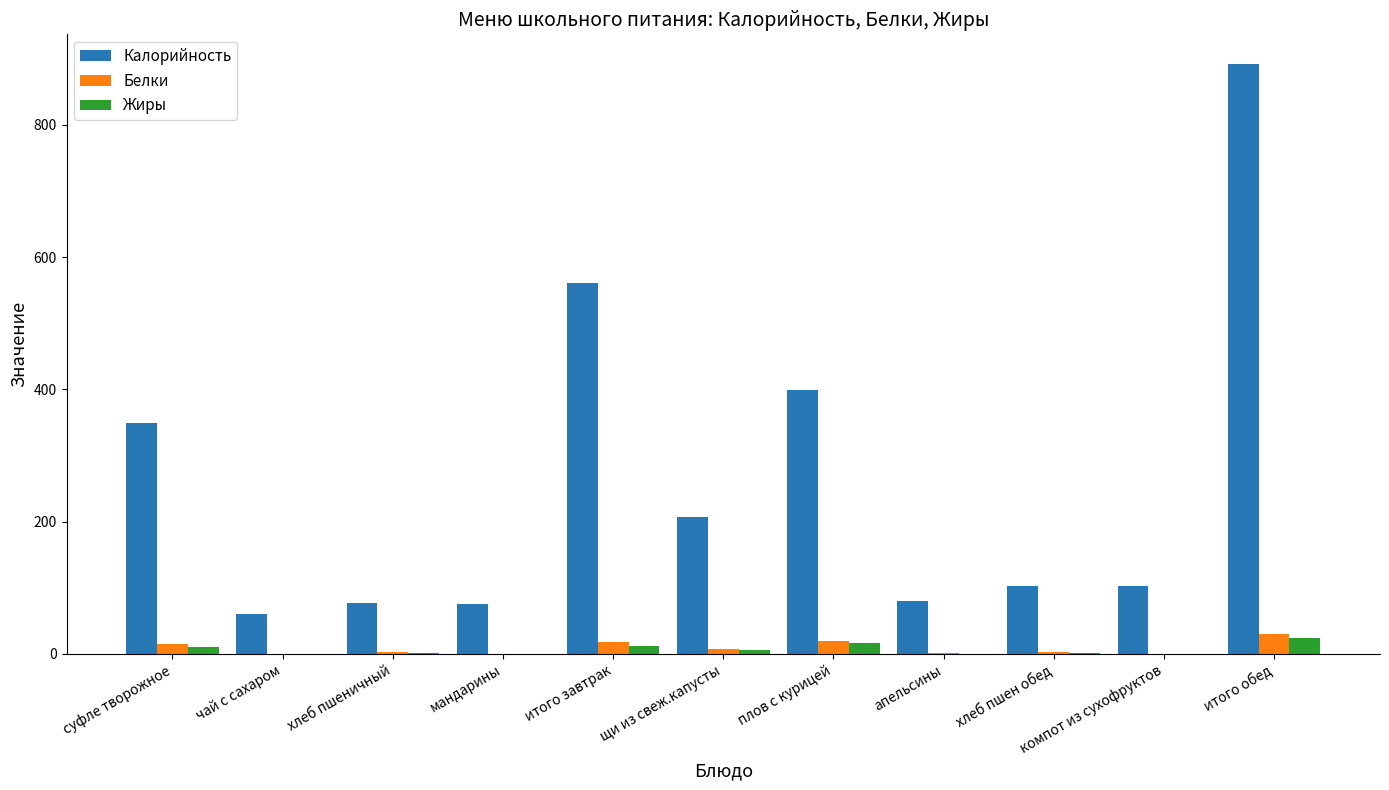

The value of Калорийность at итого обед is 1543.3. True or false?

False